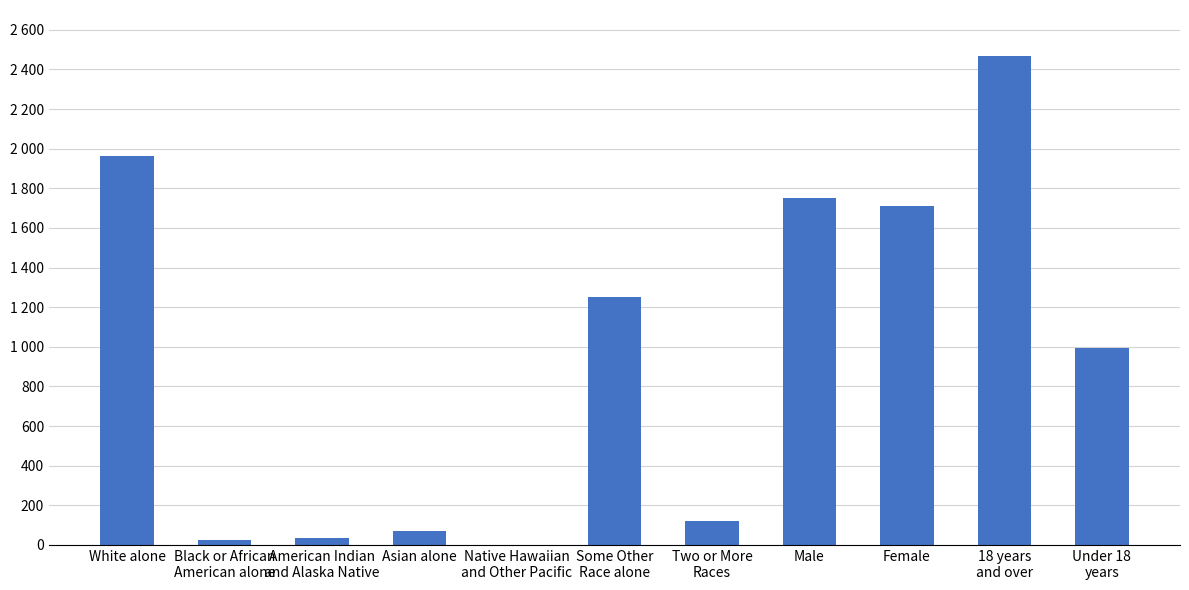

Is it true that the value at White alone is 3435?

False